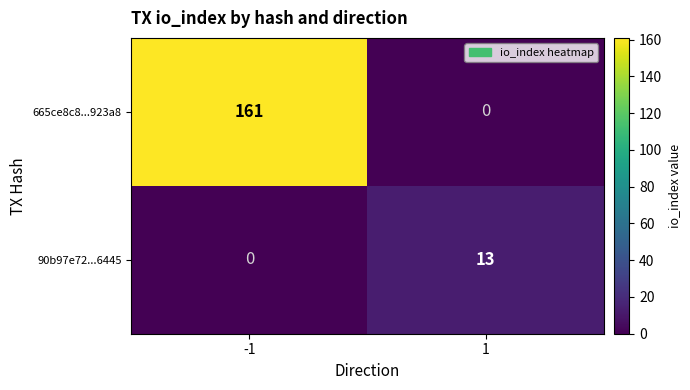

Reading right to left, extract all data points from this chart.

665ce8c8...923a8: 1=0	-1=161
90b97e72...6445: 1=13	-1=0